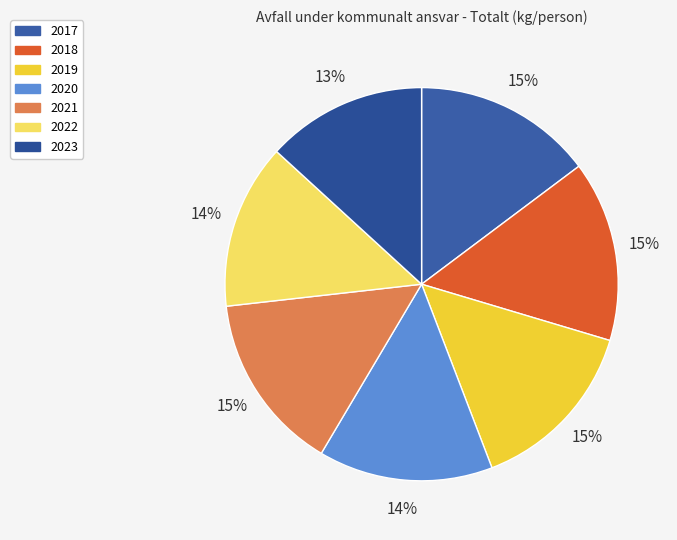

Count the number of slices in the pie.

7